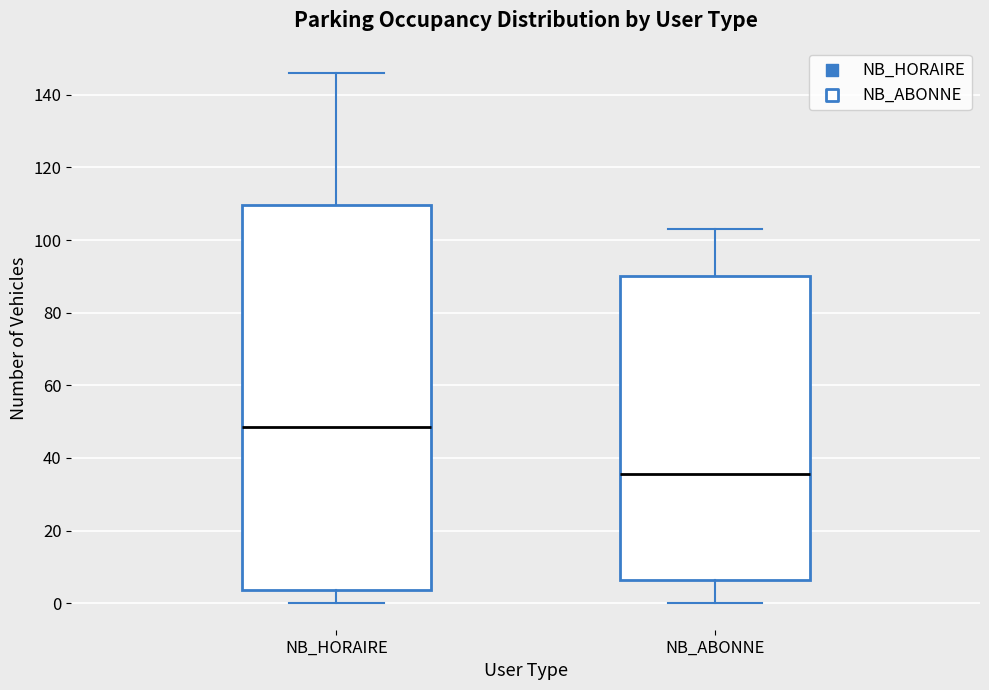

Which box's median line is the highest?

NB_HORAIRE